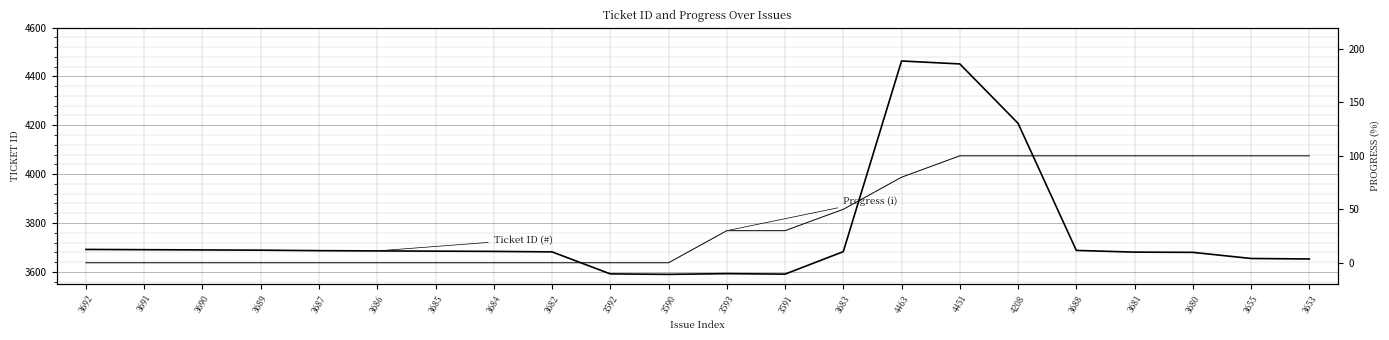

Where is Ticket ID (#) nearest to the value 4026?

4208